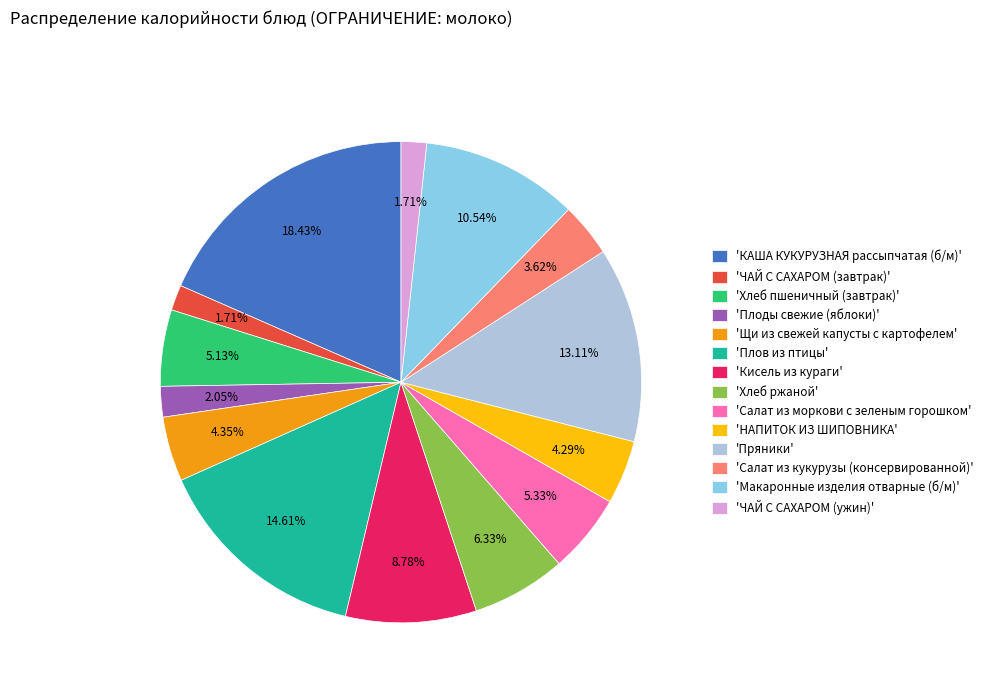

What is the largest slice in the pie chart?

'КАША КУКУРУЗНАЯ рассыпчатая (б/м)'